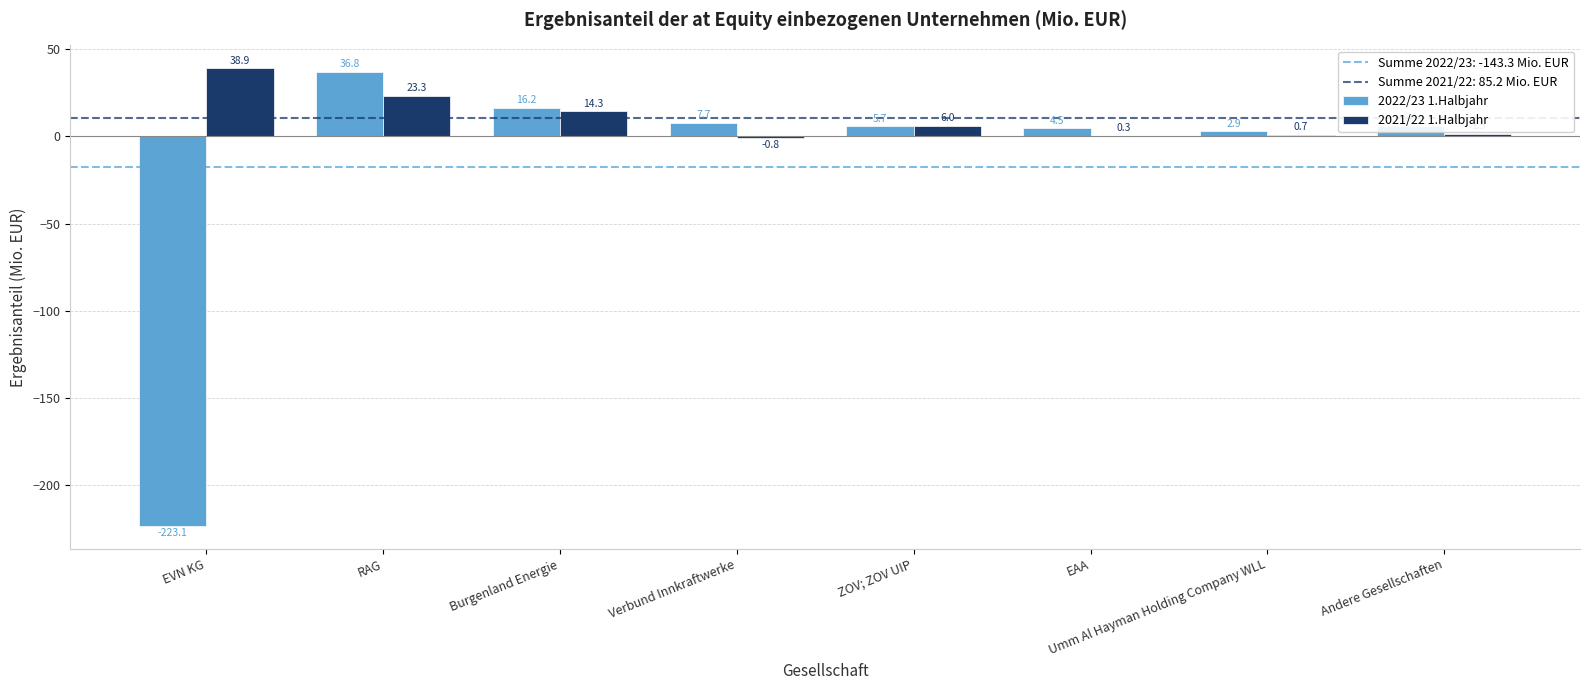

How many groups of bars are there?

8